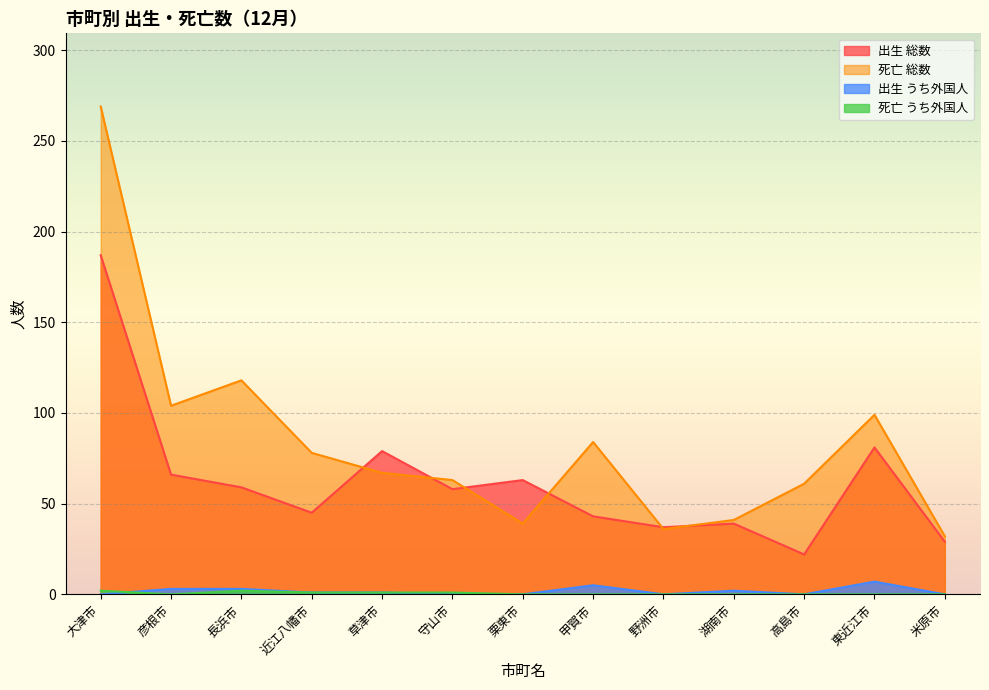

What is the sum of all 死亡 総数 values?

1091